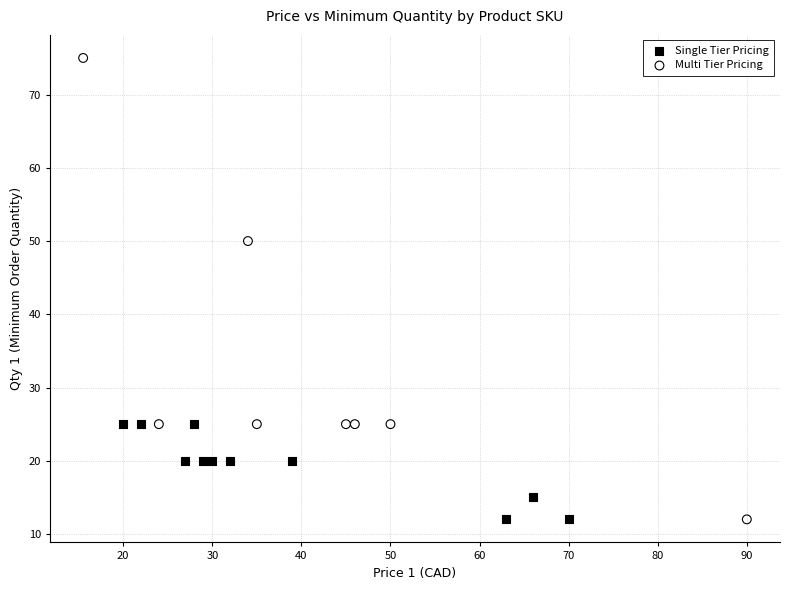

Which series reaches the maximum Y coordinate?

Multi Tier Pricing